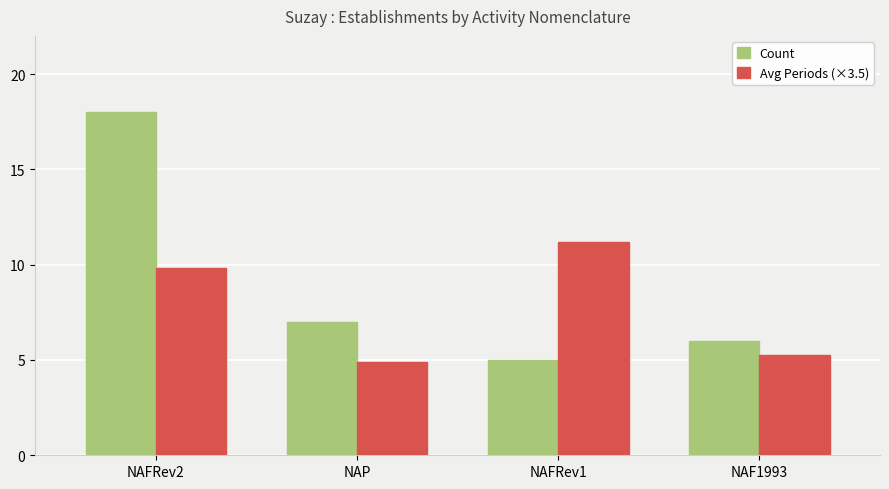

How many bars are there in each group?

2